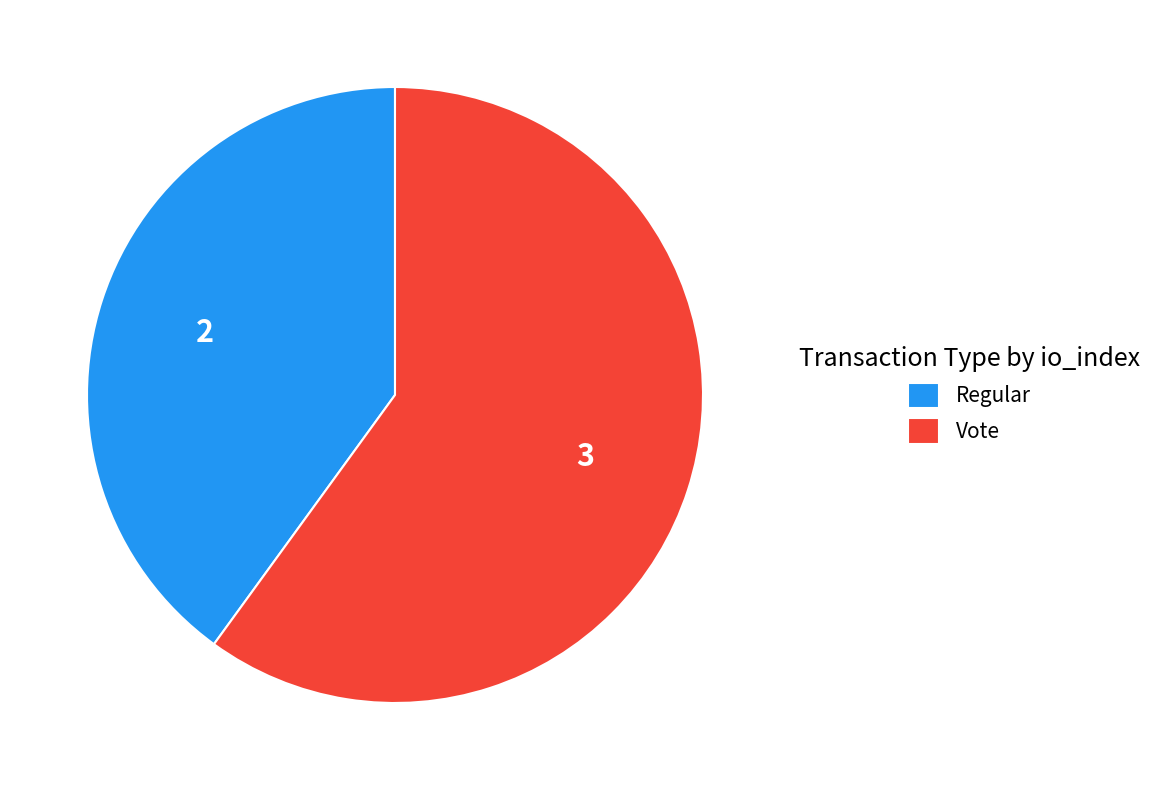

True or false: Regular accounts for 52% of the total.

False